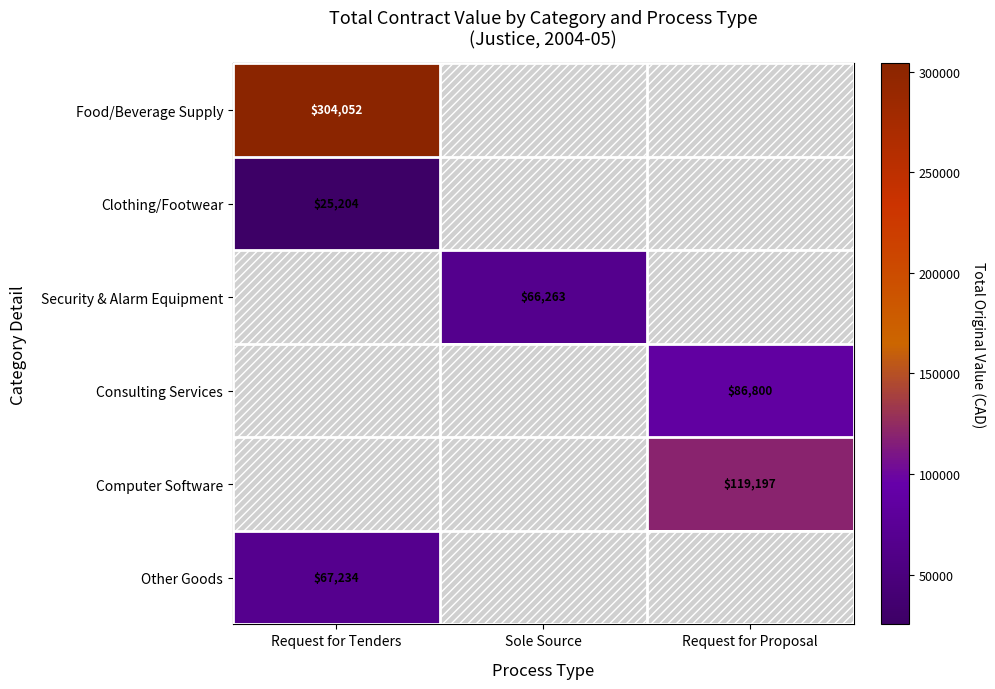

The Computer Software series shows 205792.3 at Request for Proposal. True or false?

False